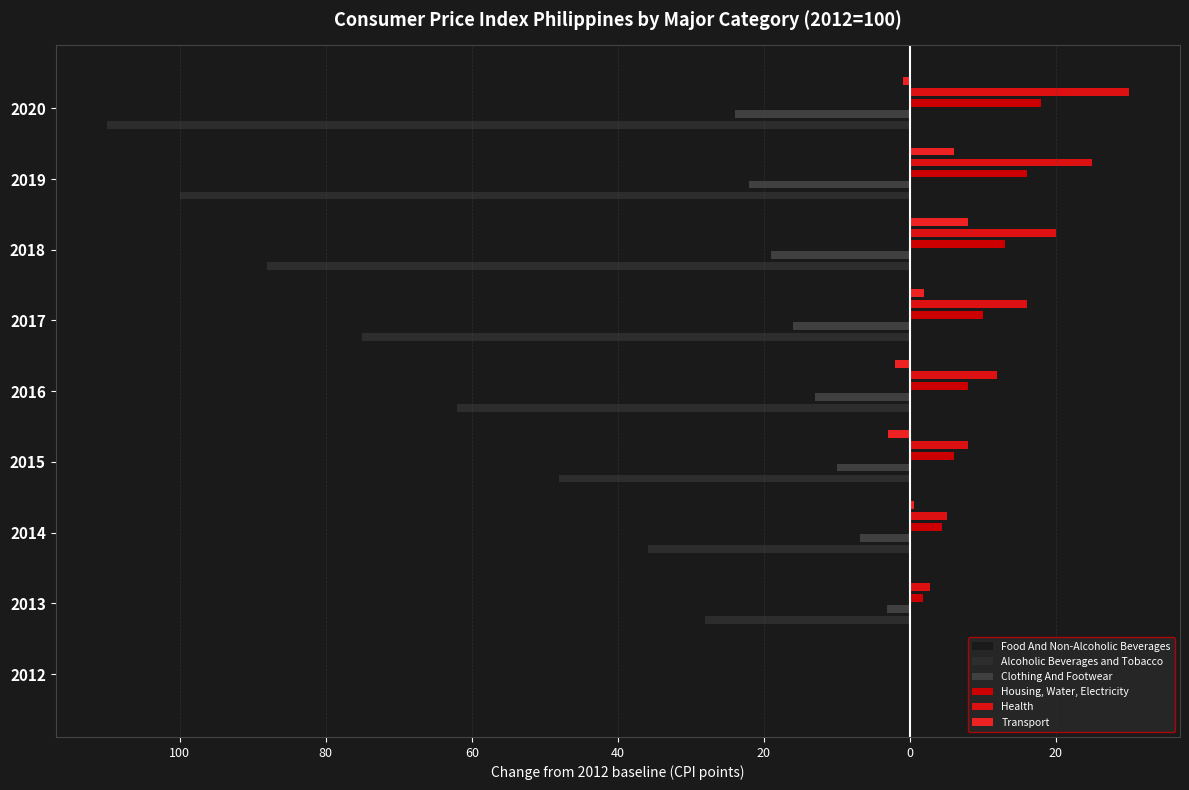

What are all the series names shown in the legend?

Food And Non-Alcoholic Beverages, Alcoholic Beverages and Tobacco, Clothing And Footwear, Housing, Water, Electricity, Health, Transport